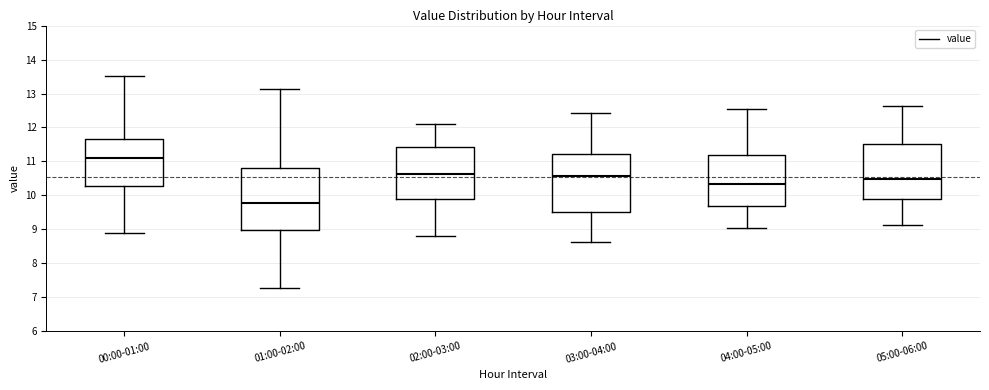

Reading left to right, transcribe this box plot: for each box, give where its median line is, the range the box spans, and where its two whiskers end, as read against the y-axis. The values are not printed on the chart, so give them approximately, as read against the axis.

00:00-01:00: median 11.1, box 10.3 to 11.7, whiskers 8.9 to 13.5
01:00-02:00: median 9.8, box 9.0 to 10.8, whiskers 7.3 to 13.1
02:00-03:00: median 10.6, box 9.9 to 11.4, whiskers 8.8 to 12.1
03:00-04:00: median 10.6, box 9.5 to 11.2, whiskers 8.6 to 12.4
04:00-05:00: median 10.4, box 9.7 to 11.2, whiskers 9.0 to 12.5
05:00-06:00: median 10.5, box 9.9 to 11.5, whiskers 9.1 to 12.6